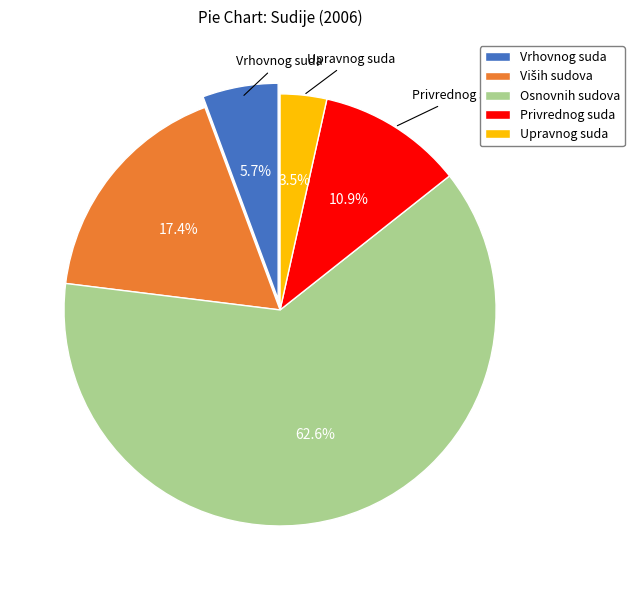

What percentage is the Osnovnih sudova slice, to the nearest percent?

63%